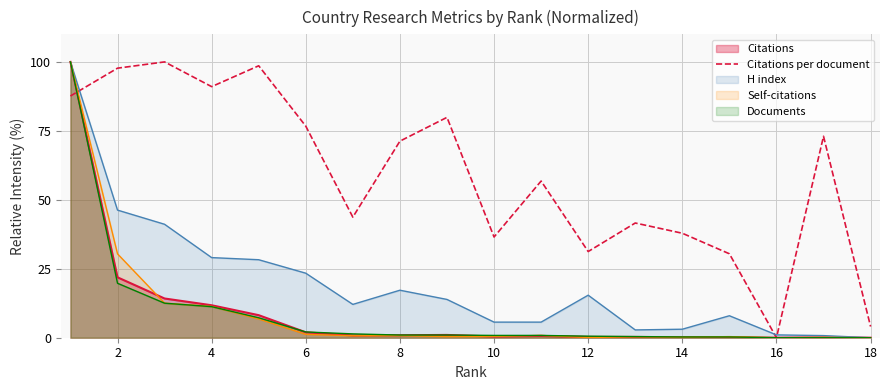

Is it true that H index equals 8.0 at 4?

False